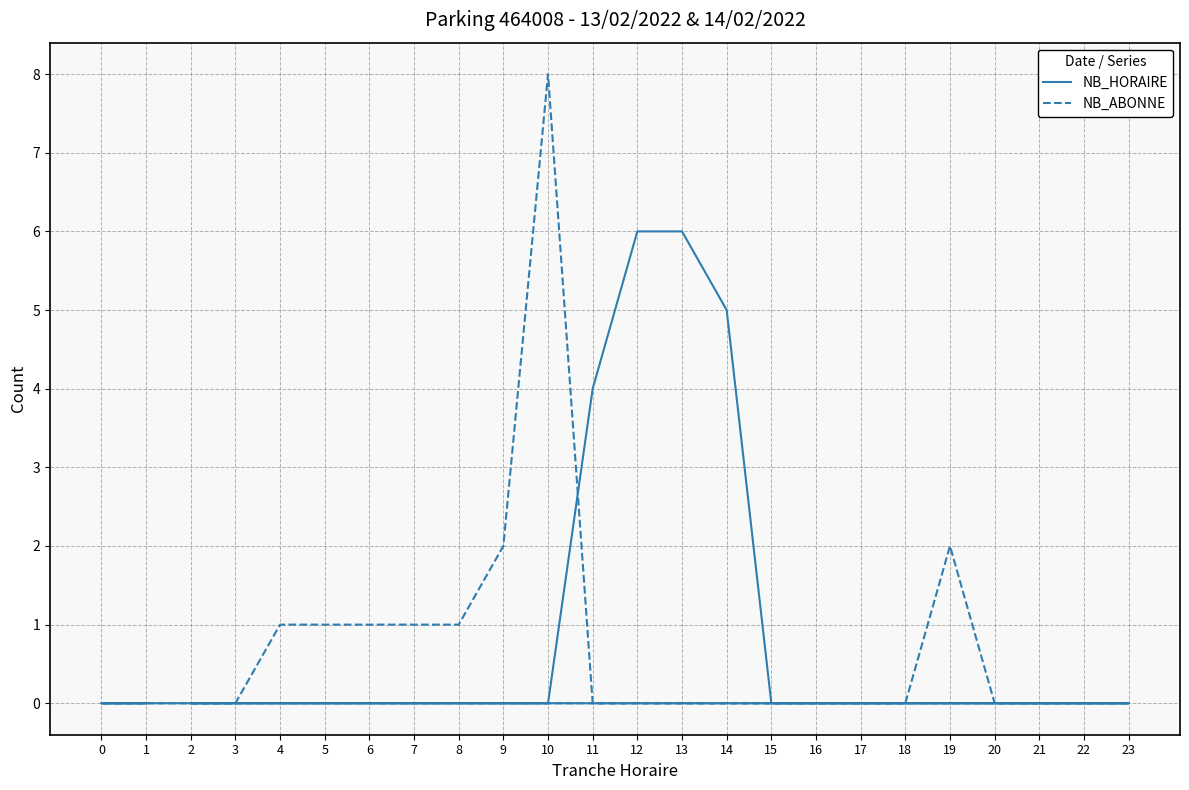

What is the difference between the second highest and minimum values in the NB_ABONNE series?

2